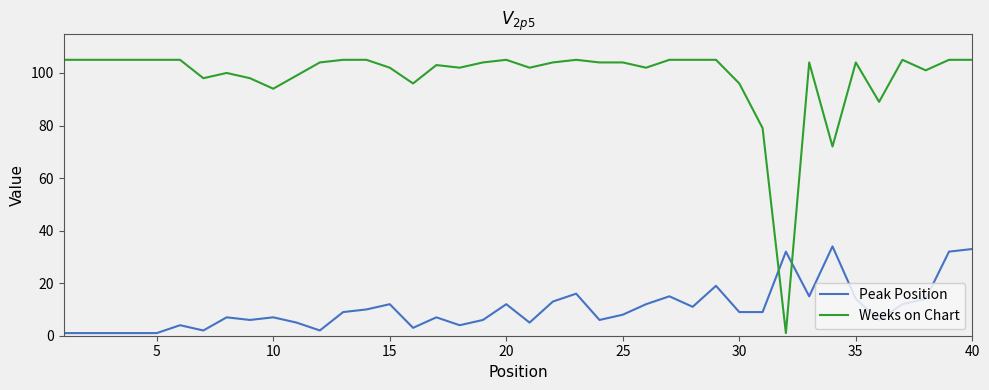

What is the difference between the second highest and second lowest values in the Weeks on Chart series?

33